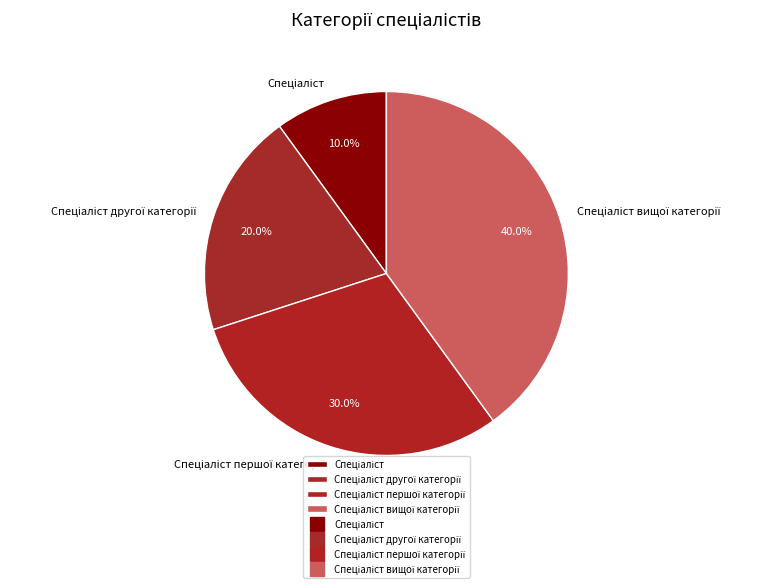

Does any single category account for the majority?

No